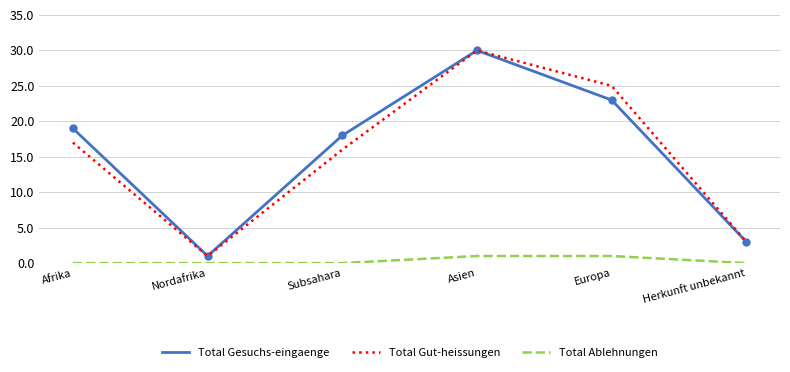

What are all the series names shown in the legend?

Total Gesuchs-eingaenge, Total Gut-heissungen, Total Ablehnungen